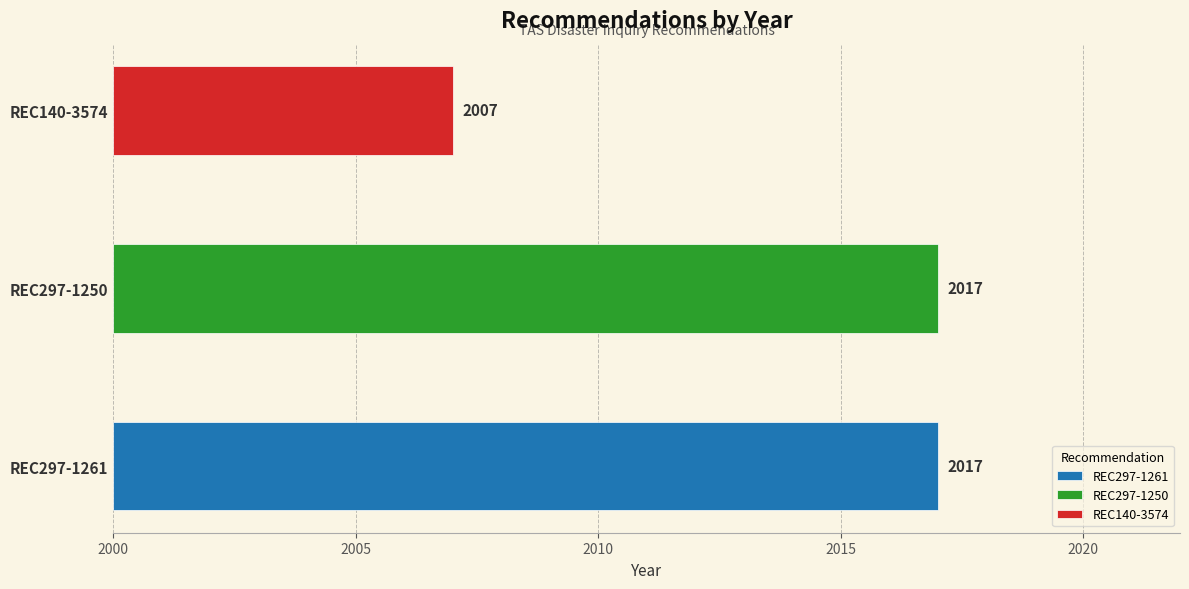

Reading right to left, what are all the values shown in this chart?

2007	2017	2017